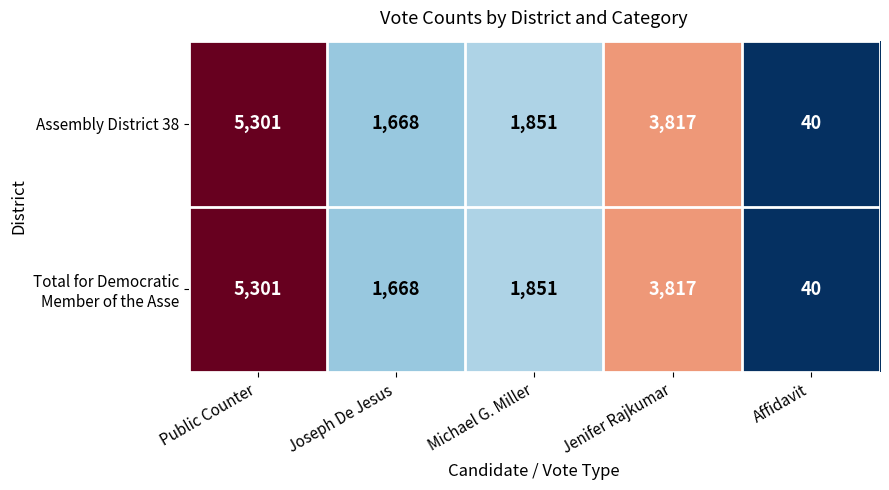

What is the minimum value for Assembly District 38?

40